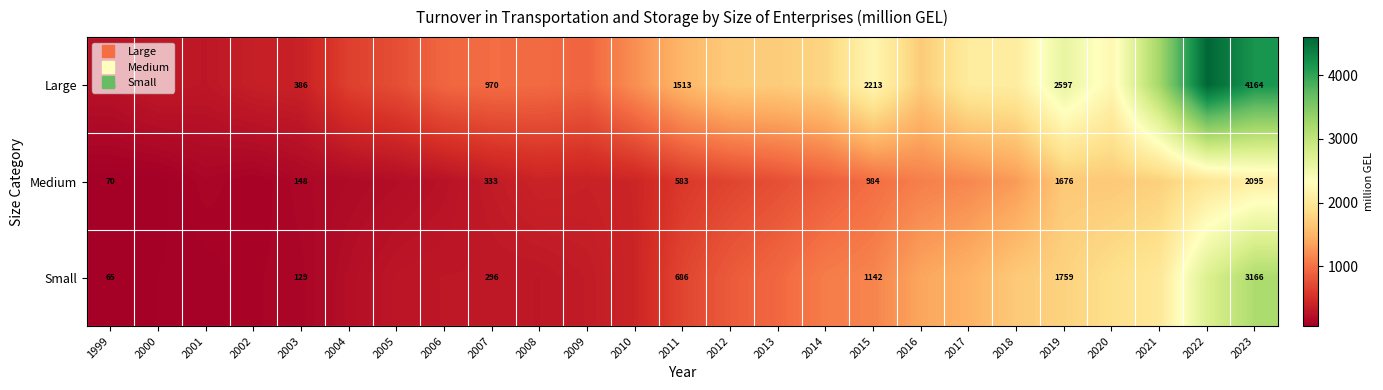

Between 2002 and 2005, which is larger?

2005